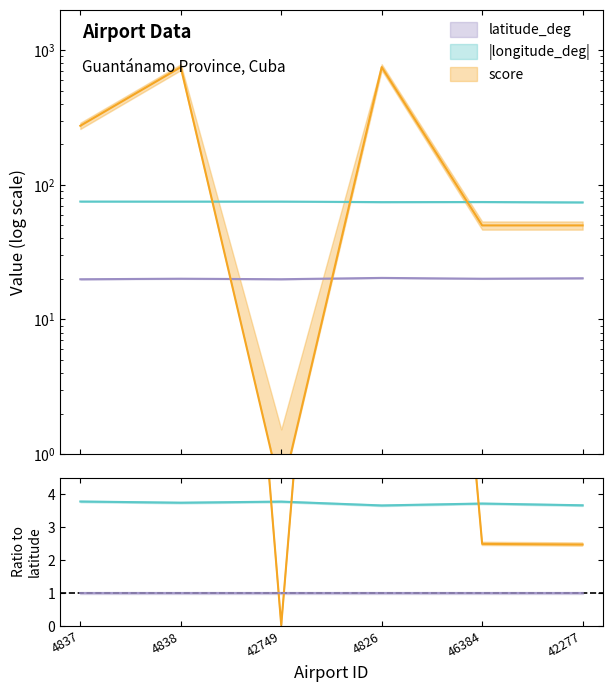

Does the chart have visible grid lines?

No